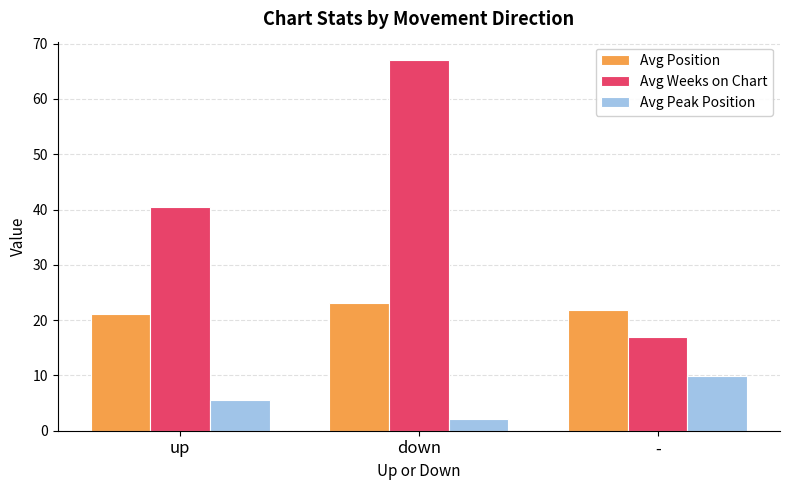

What is the maximum value shown in the chart?

67.0